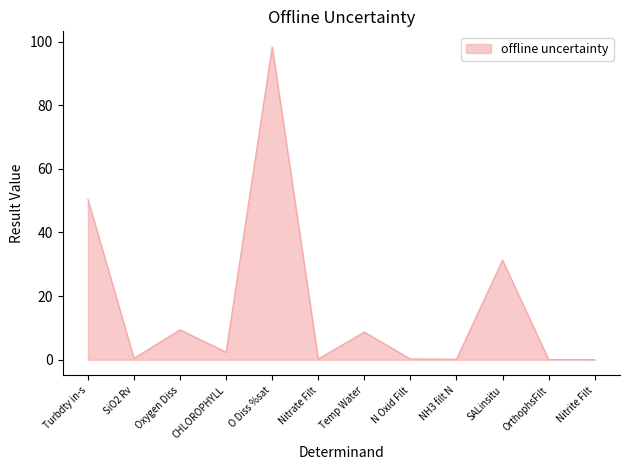

Which label corresponds to the largest value in the chart?

O Diss %sat